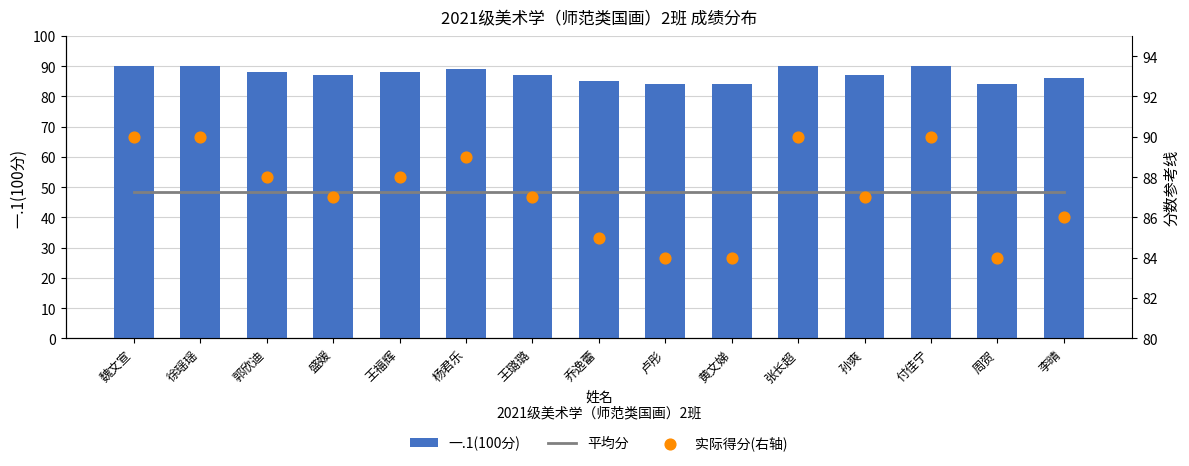

At which category is the sum across all series the highest?

魏文宣